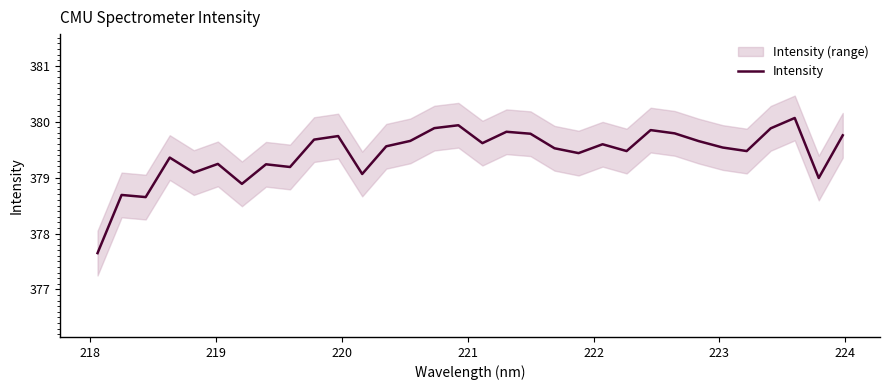

What is the minimum value shown in the chart?

377.6